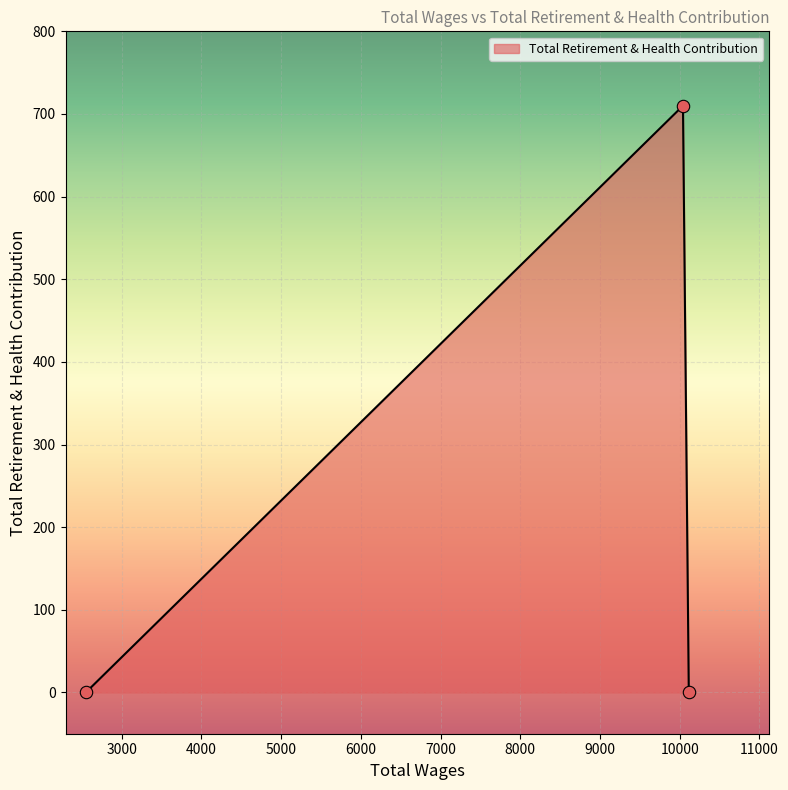

What is the maximum value shown in the chart?

710